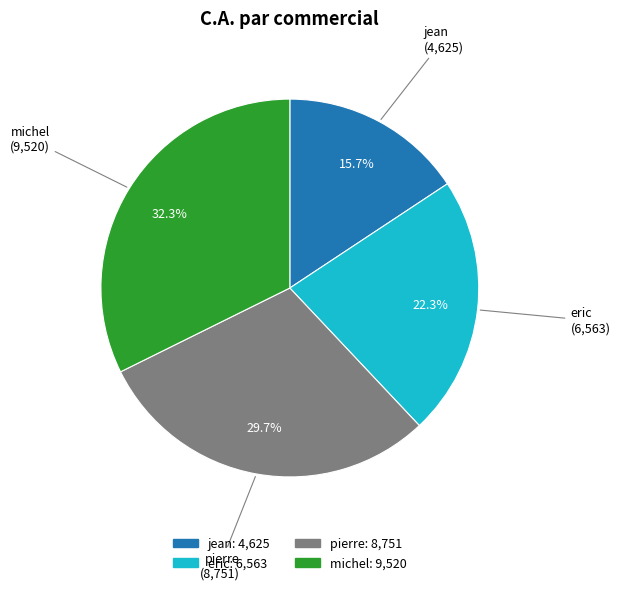

What percentage is the michel slice, to the nearest percent?

32%